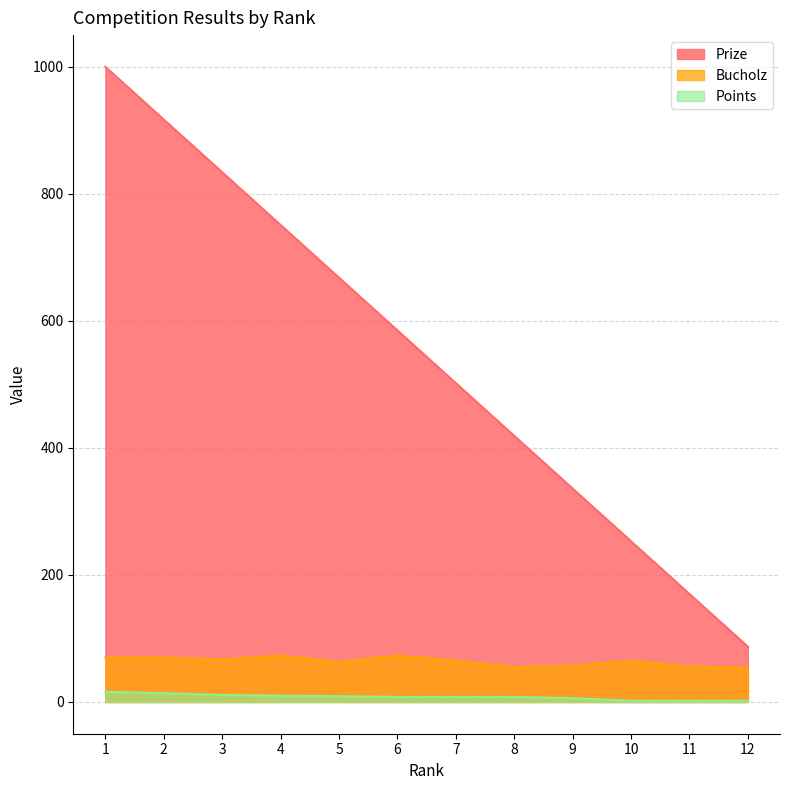

List the series in order of their peak value, lowest first.

Points, Bucholz, Prize